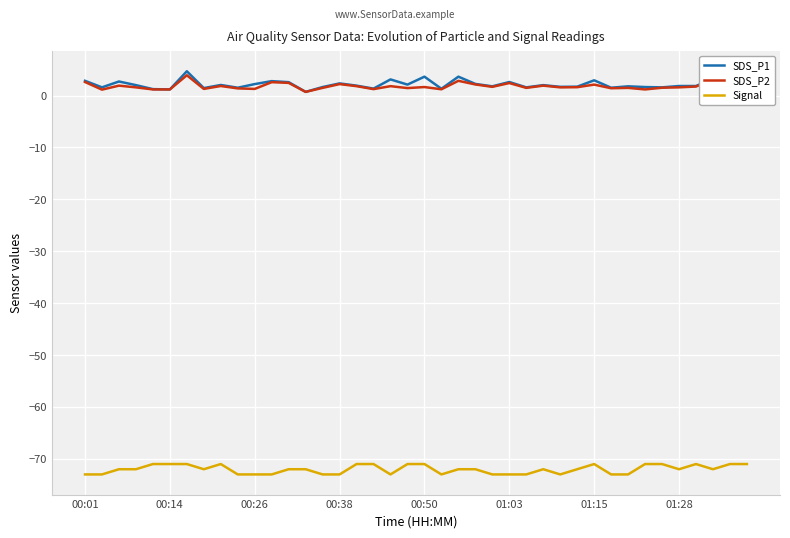

What is the minimum value shown in the chart?

-73.0